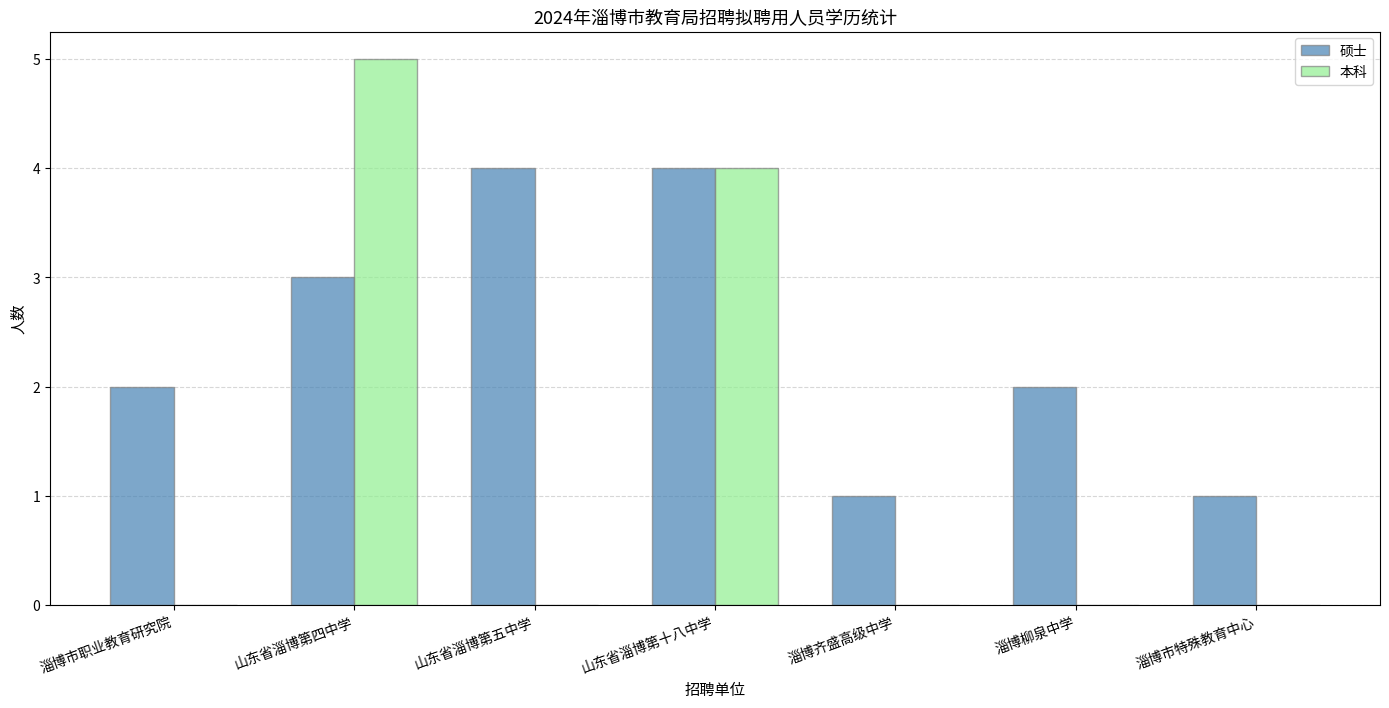

What is the total value across all series at 淄博齐盛高级中学?

1